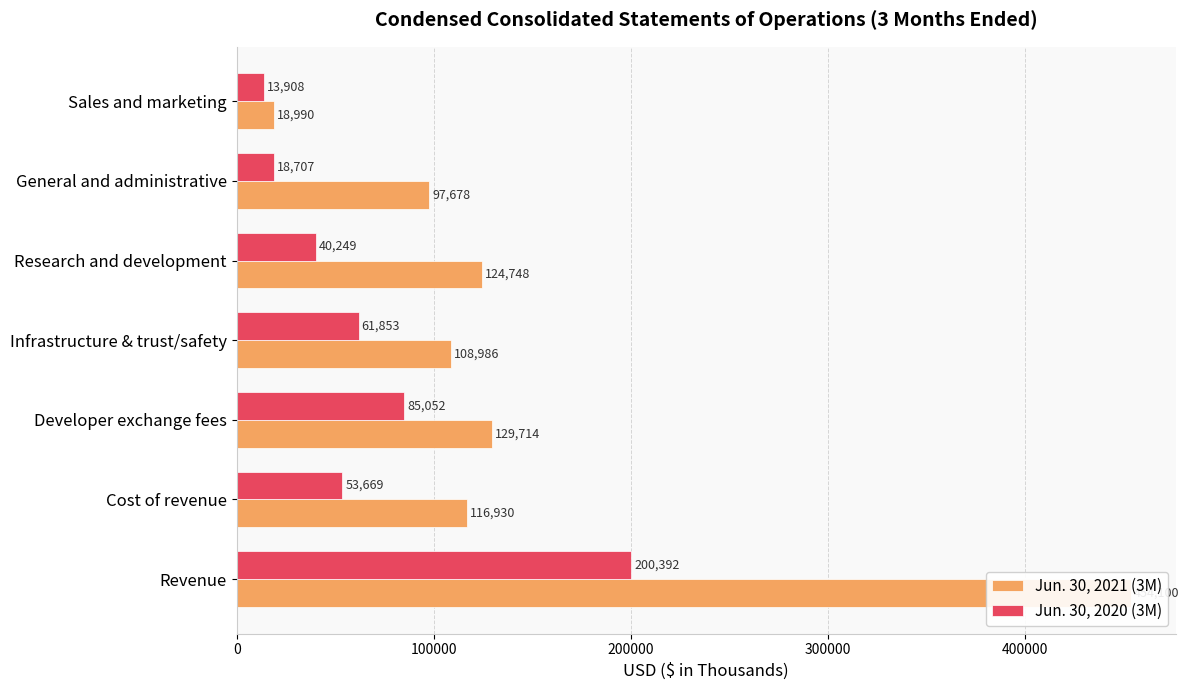

How many values in the Jun. 30, 2020 (3M) series are below 53669?

3